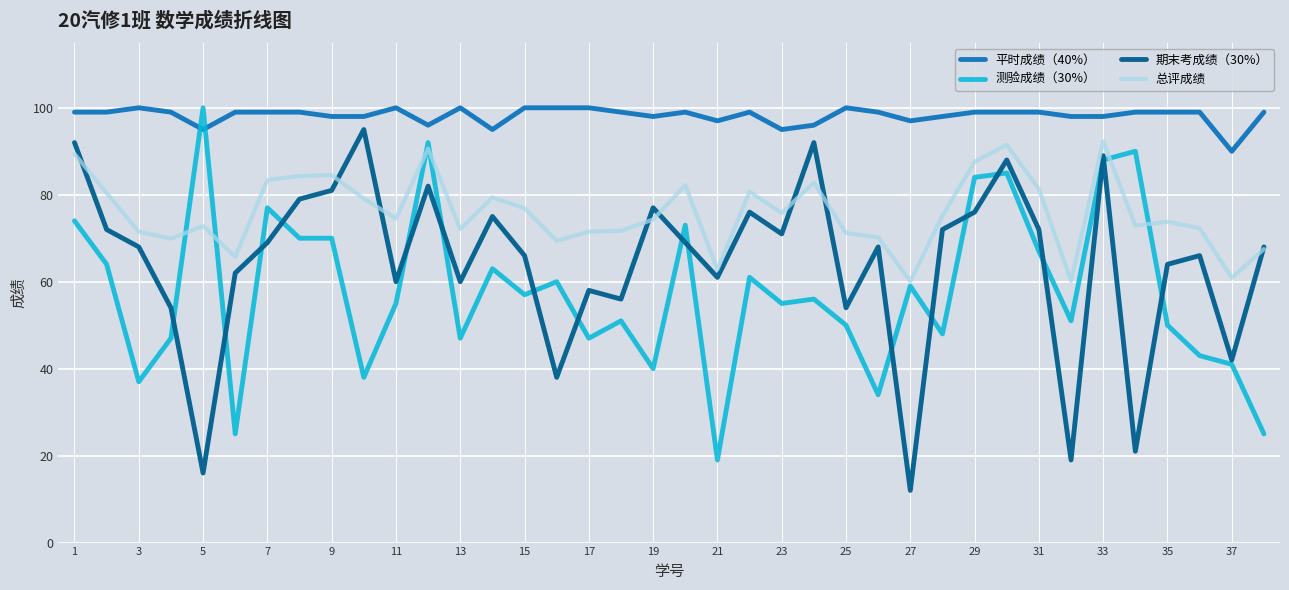

Rank the series by their average value, from highest to lowest.

平时成绩（40%）, 总评成绩, 期末考成绩（30%）, 测验成绩（30%）